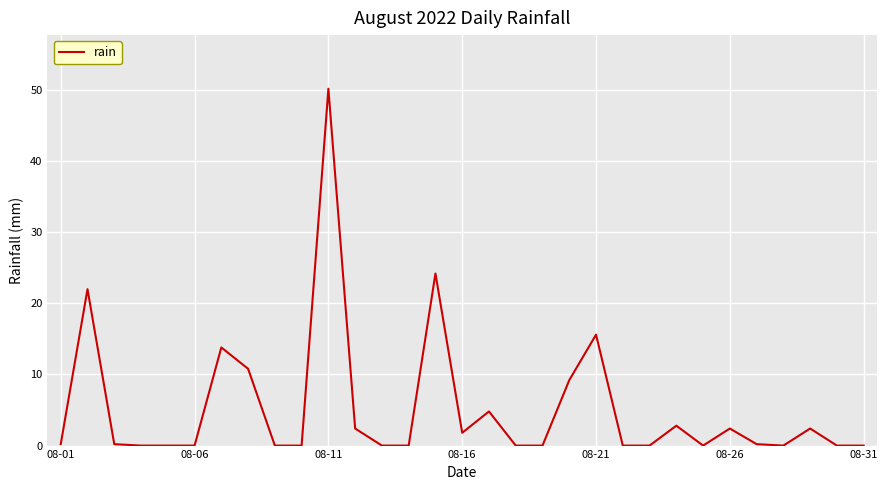

What is the difference between the maximum and minimum values?

50.2